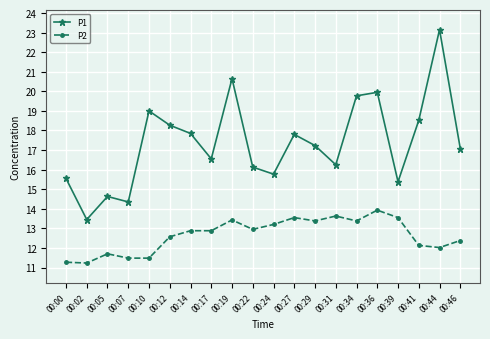

Rank the series at 00:24 from lowest to highest value.

P2, P1